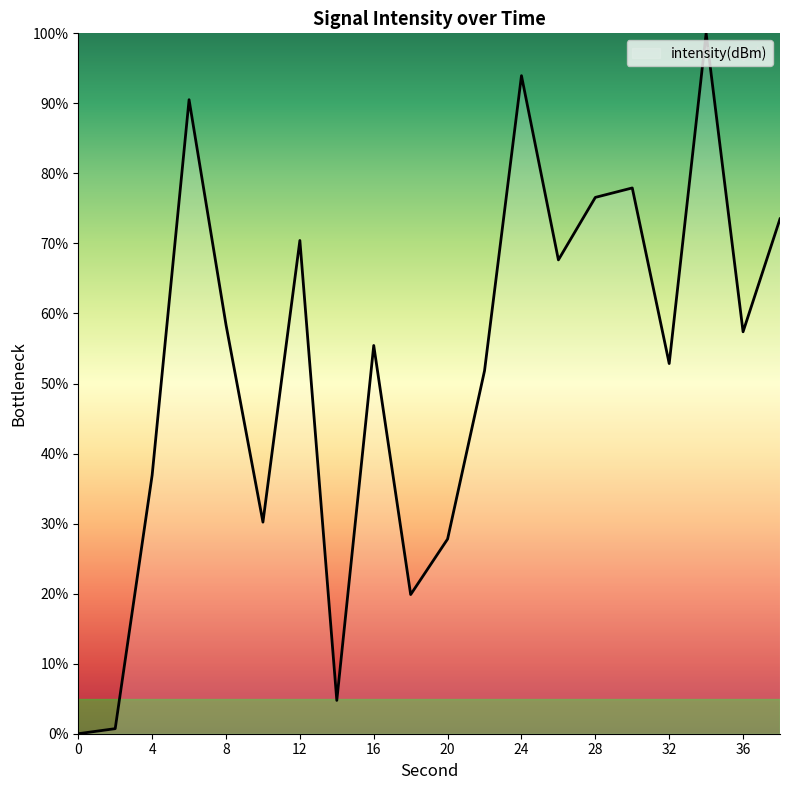

What is the greatest value displayed?

100.0